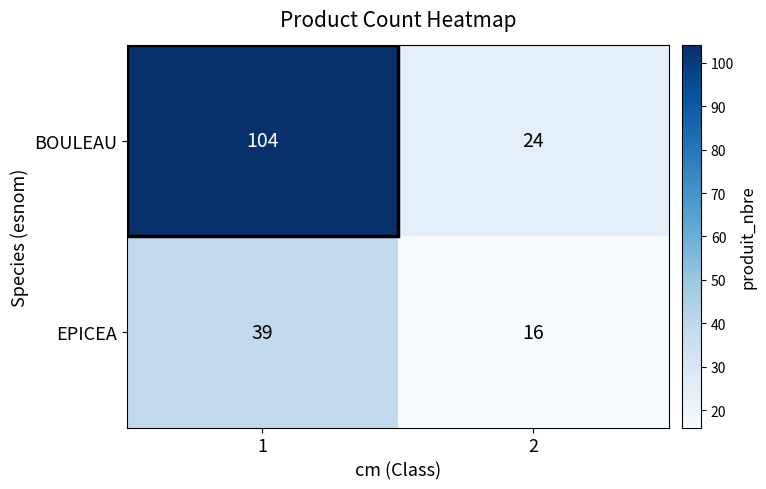

How many data points in EPICEA are less than 39?

1